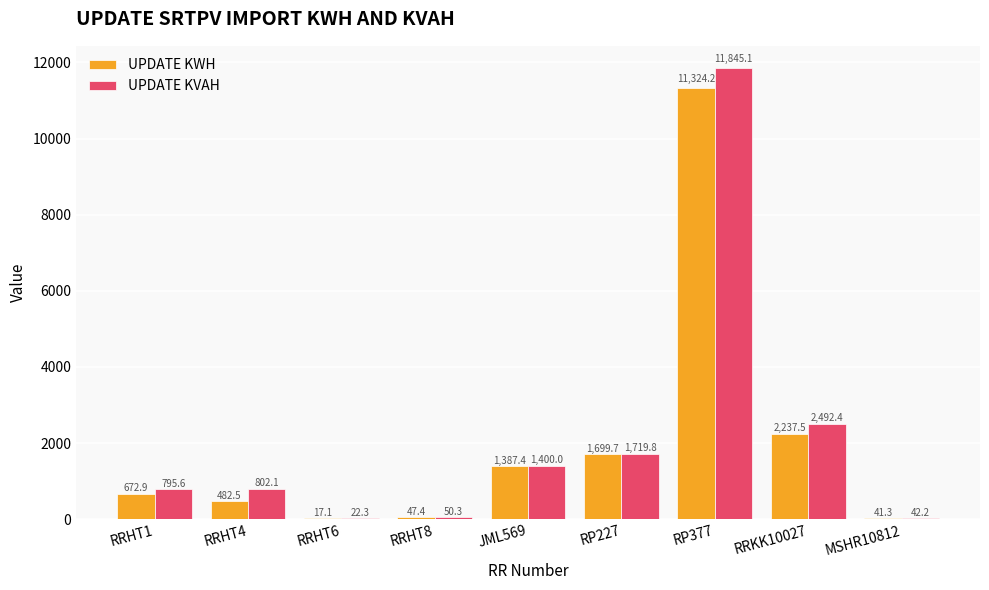

What are all the series names shown in the legend?

UPDATE KWH, UPDATE KVAH